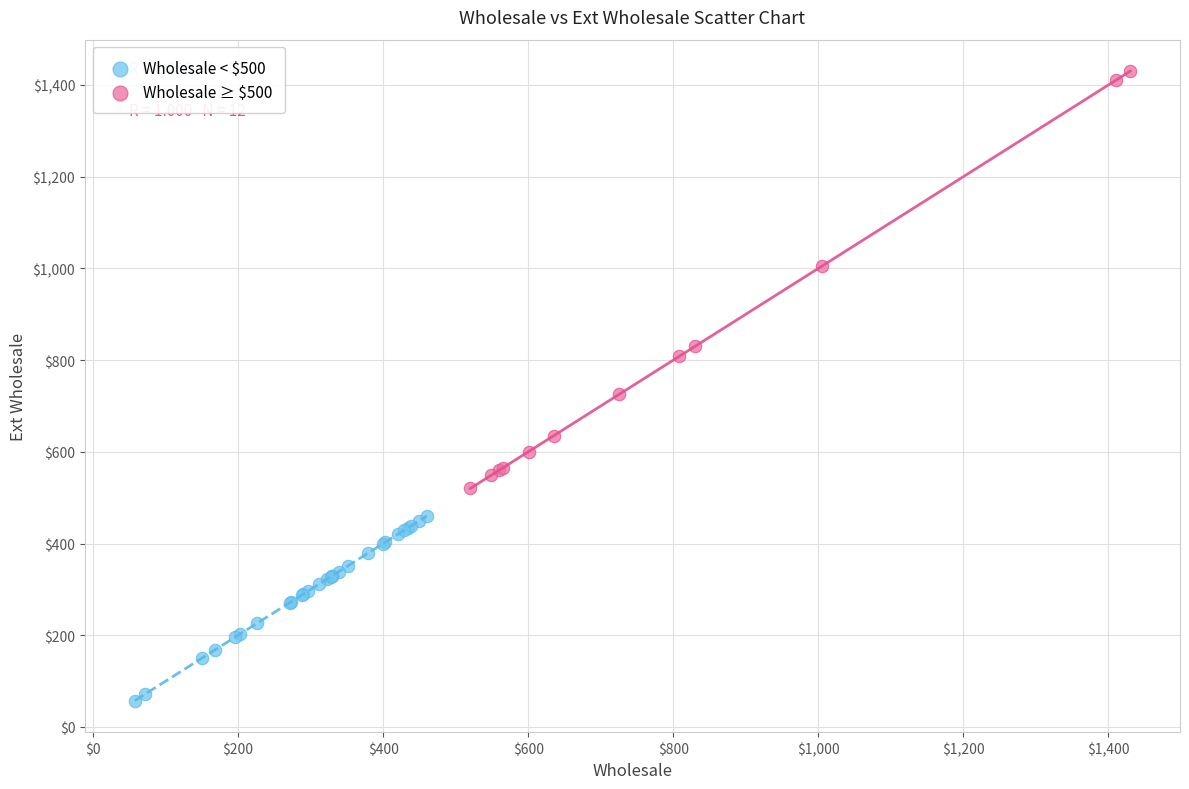

Which series has the largest Y range (max minus min)?

Wholesale ≥ $500